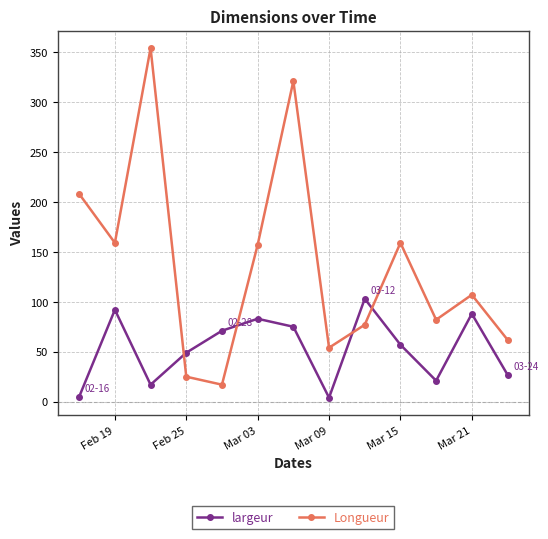

What is the maximum value shown in the chart?

354